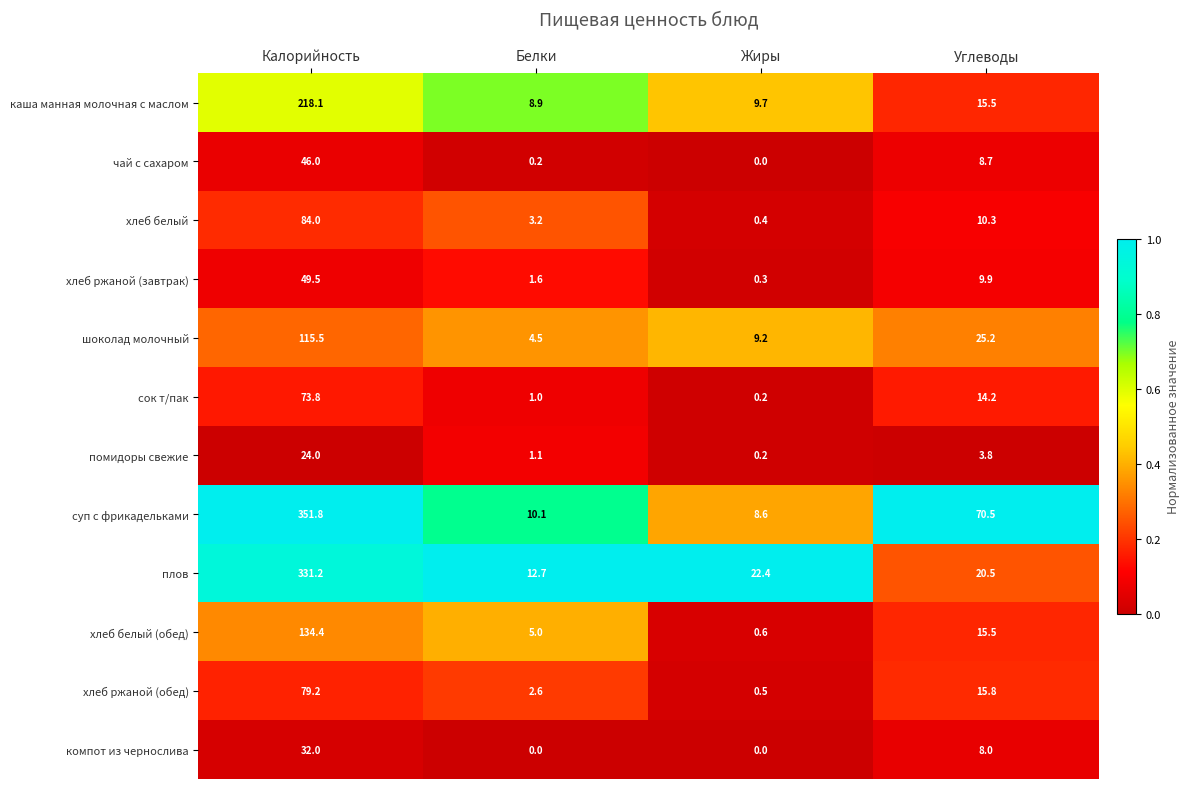

Which series changed the most between Калорийность and Белки?

суп с фрикадельками